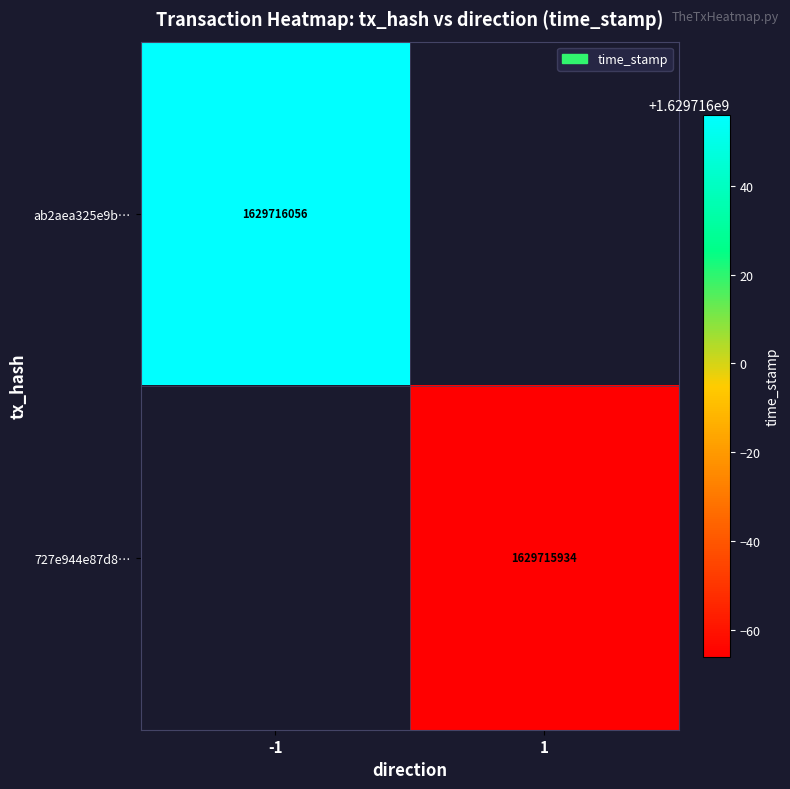

Rank the series by their average value, from highest to lowest.

ab2aea325e9b2288083c87101ec486b6ce0b5f1, 727e944e87d8118f3a701557ea45007cd3a947c